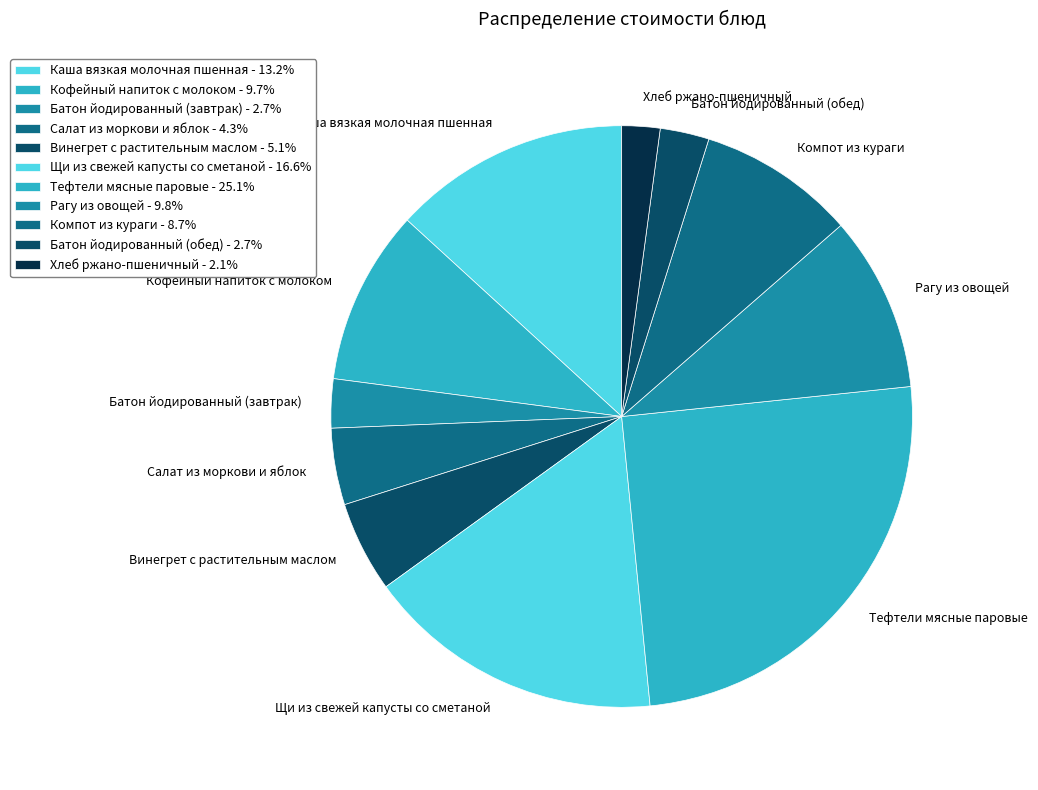

Is Тефтели мясные паровые the majority of the pie?

No